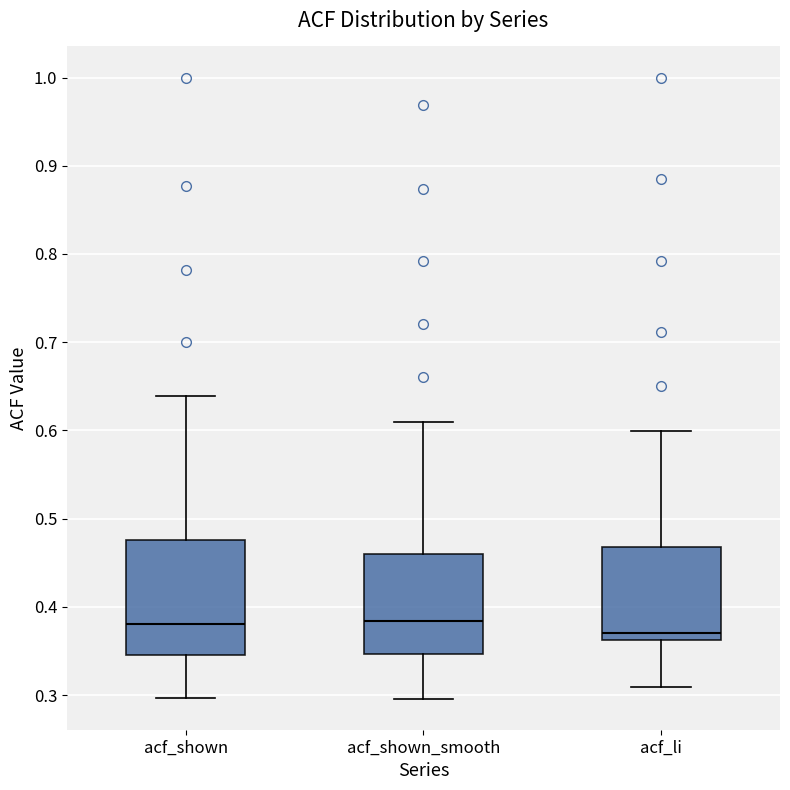

Reading left to right, transcribe this box plot: for each box, give where its median line is, the range the box spans, and where its two whiskers end, as read against the y-axis. The values are not printed on the chart, so give them approximately, as read against the axis.

acf_shown: median 0.38, box 0.35 to 0.48, whiskers 0.30 to 0.64
acf_shown_smooth: median 0.38, box 0.35 to 0.46, whiskers 0.30 to 0.61
acf_li: median 0.37, box 0.36 to 0.47, whiskers 0.31 to 0.60